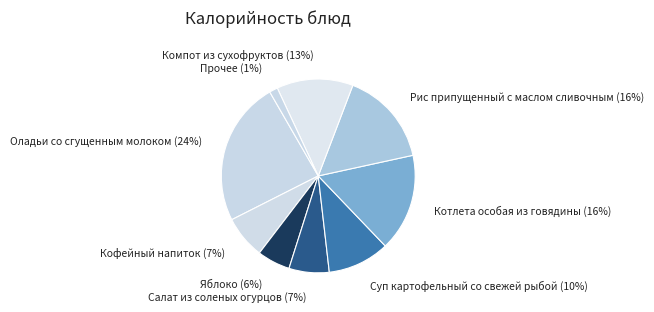

To the nearest percent, what is the difference between the largest and smallest slice percentages?

23%